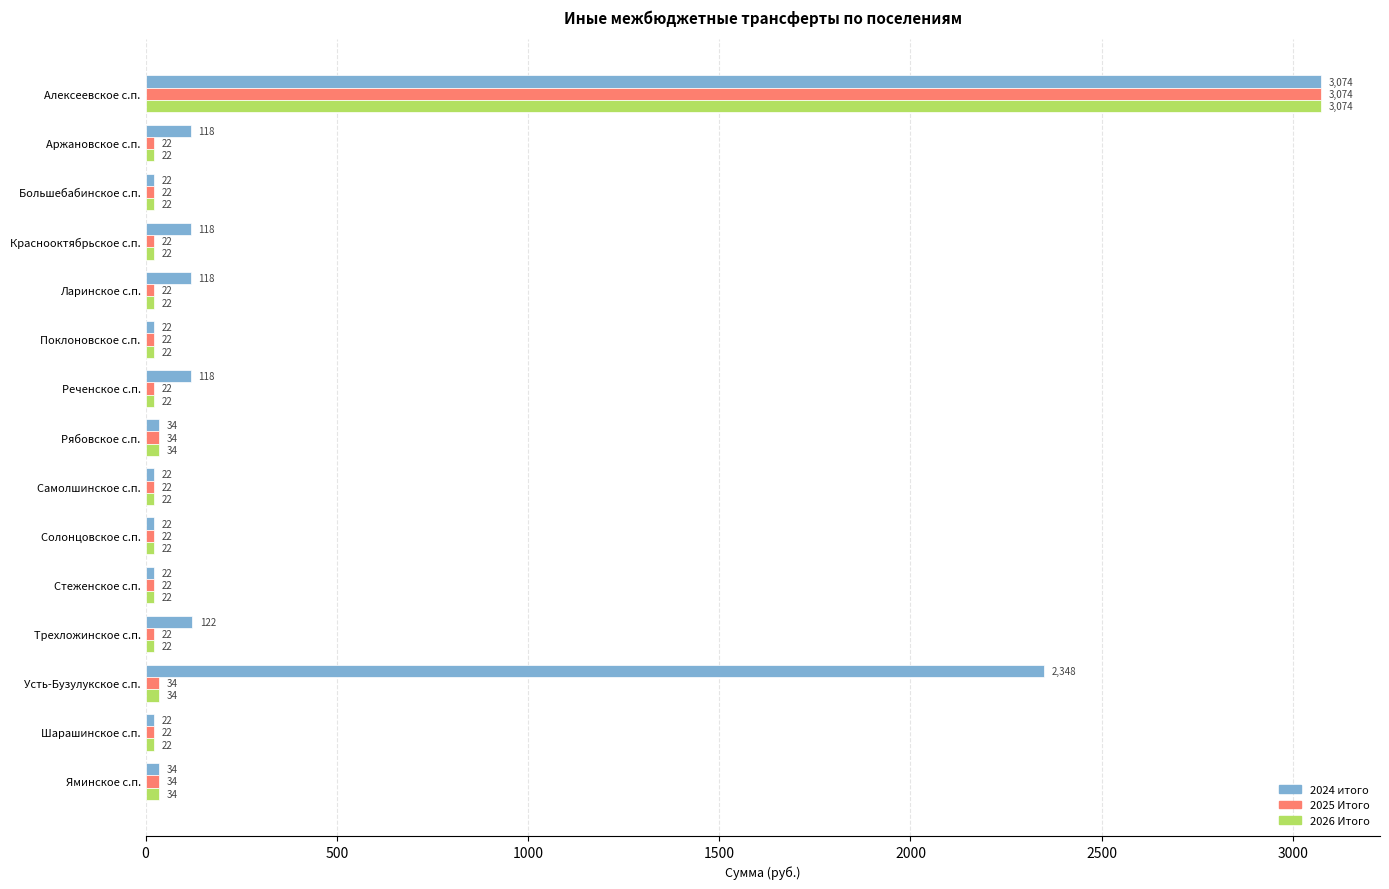

What is the lowest value of the 2024 итого series?

22.0